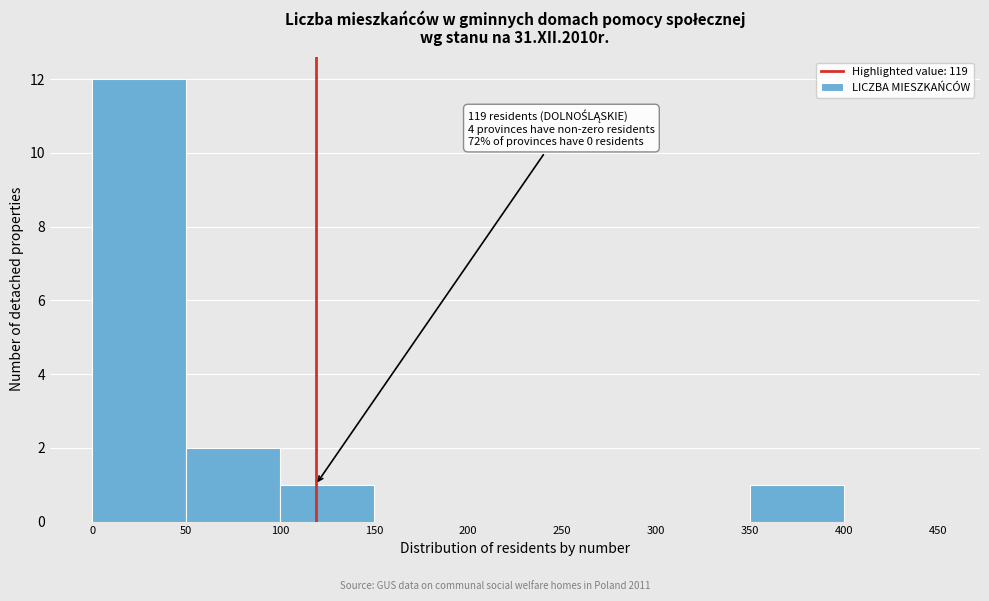

Over which range of the x-axis is the bar tallest?

0 to 50